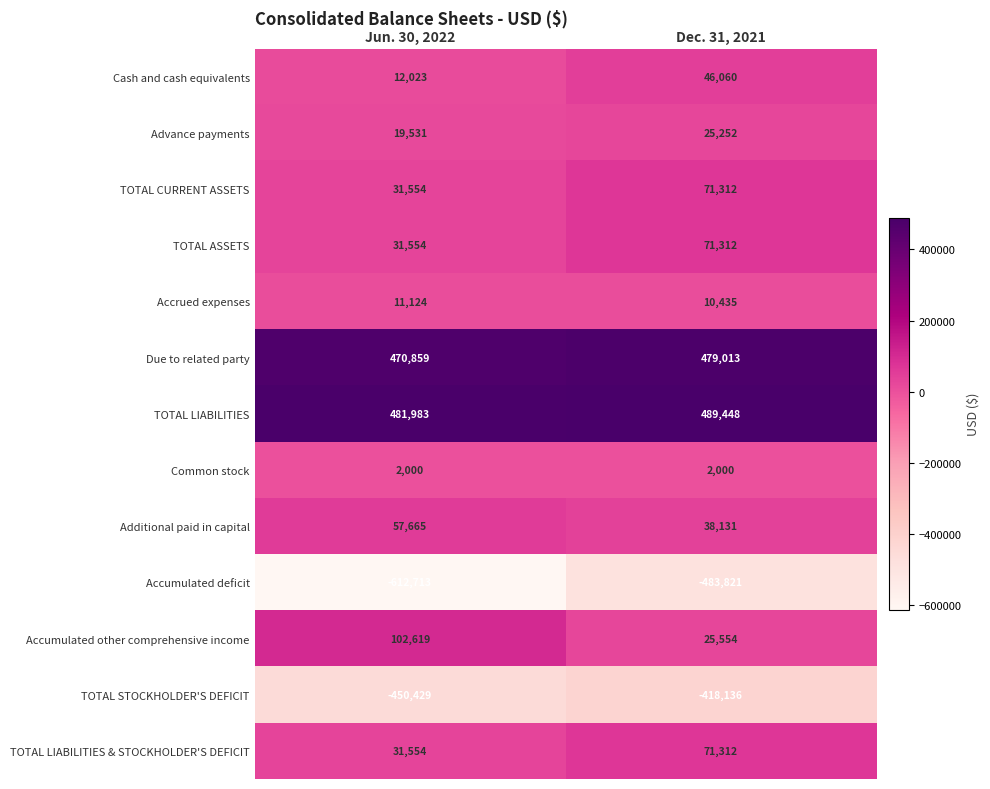

What is the sum of all TOTAL ASSETS values?

102866